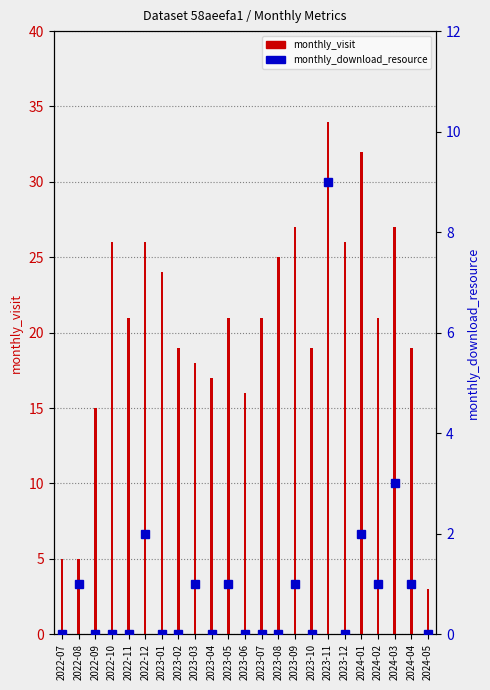

The chart shows a value of -6 at 2022-11. True or false?

False